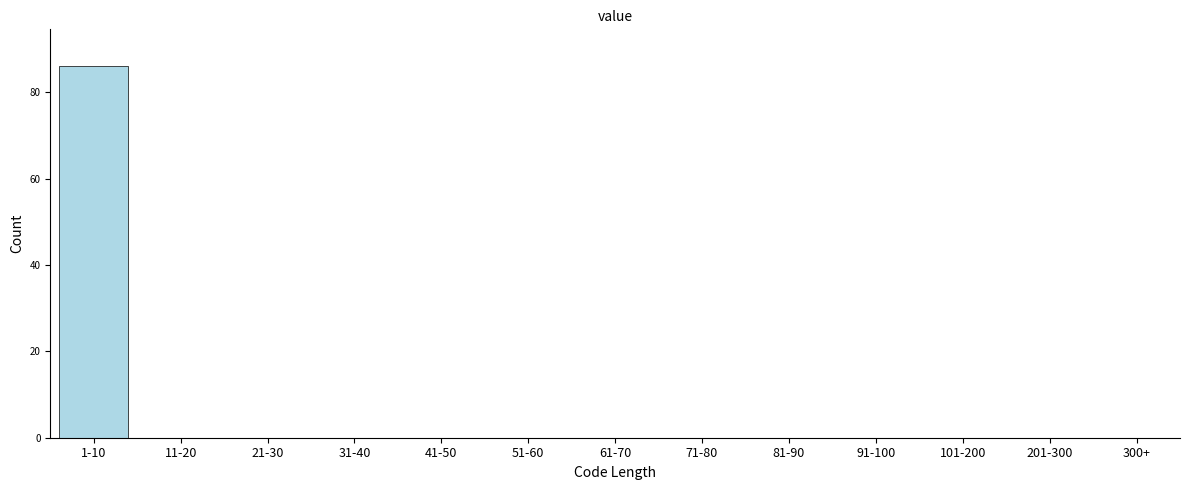

Reading left to right, transcribe all the data shown in this chart.

1-10=86	11-20=0	21-30=0	31-40=0	41-50=0	51-60=0	61-70=0	71-80=0	81-90=0	91-100=0	101-200=0	201-300=0	300+=0